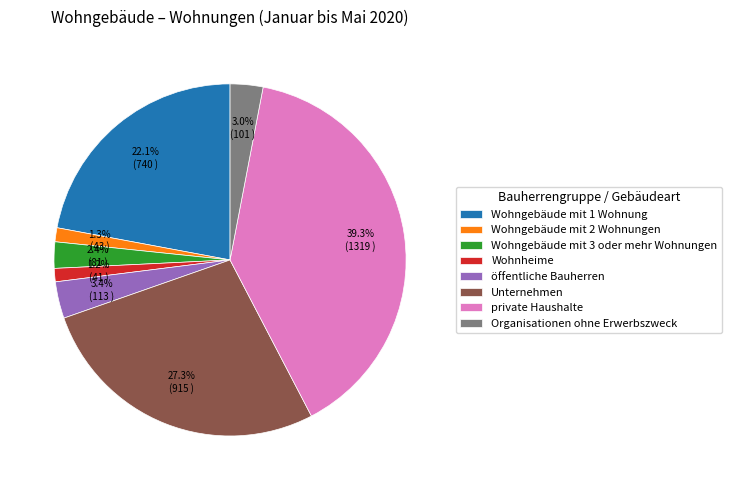

What is the total percentage of Wohngebäude mit 3 oder mehr Wohnungen and Wohngebäude mit 1 Wohnung?

24.5%